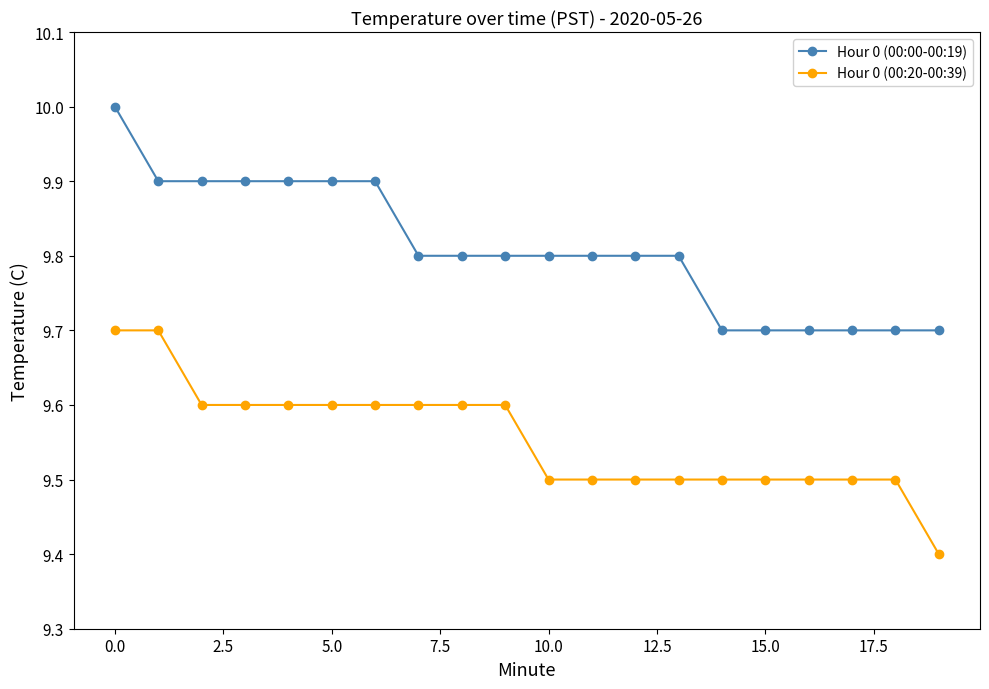

At how many categories does at least one series exceed 9?

20